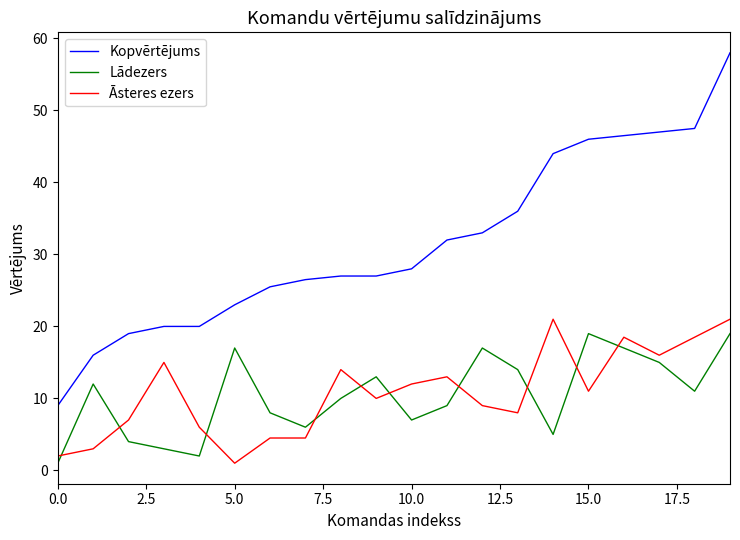

Which series has the largest total across all categories?

Kopvērtējums